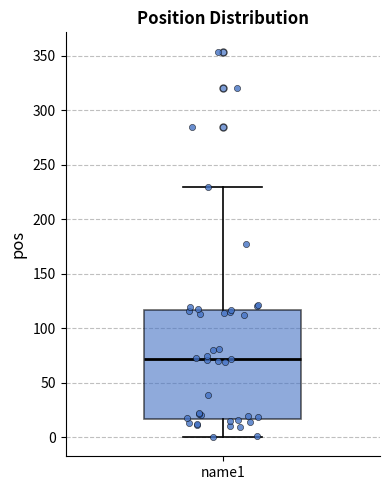

Transcribe this box plot: give where the median line is, the range the box spans, and where the two whiskers end, as read against the y-axis. The values are not printed on the chart, so give them approximately, as read against the axis.

median 70, box 15 to 115, whiskers 0 to 230